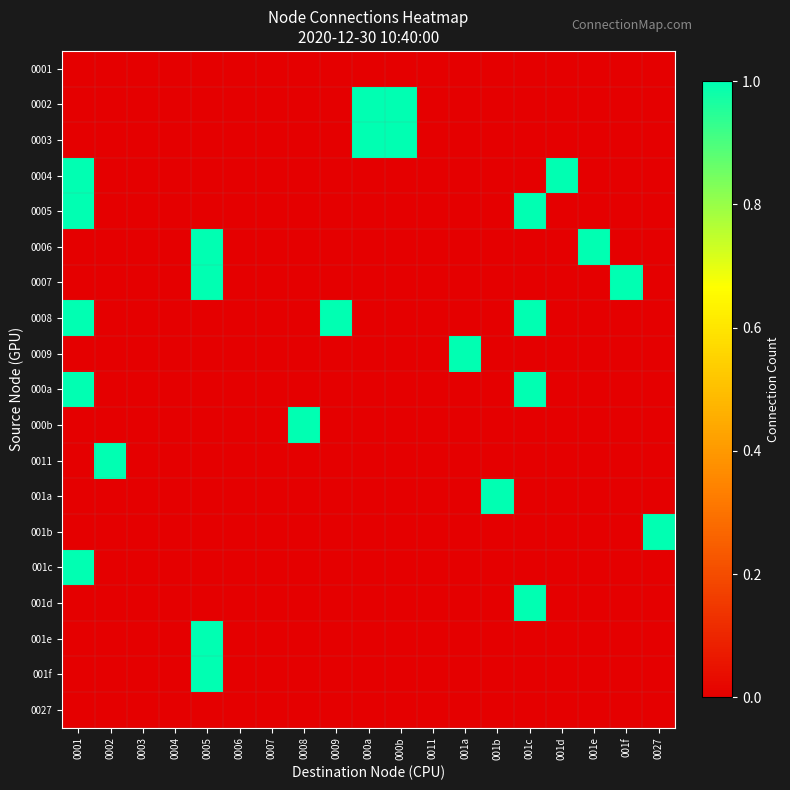

Which has a higher value, 0004 or 0008?

0004